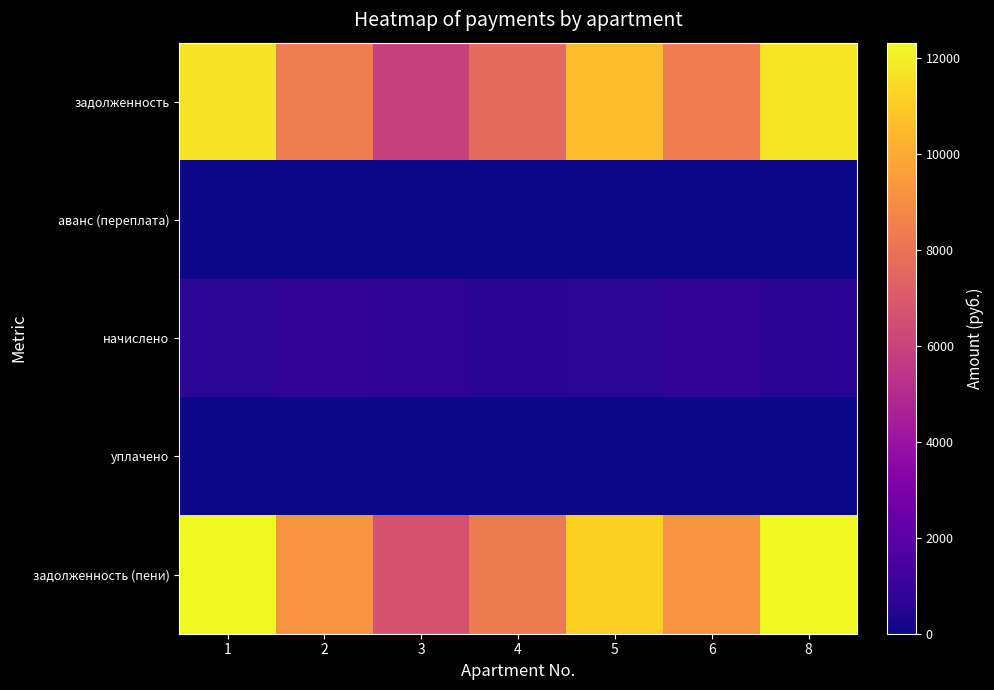

Which has a higher value, 3 or 8?

8